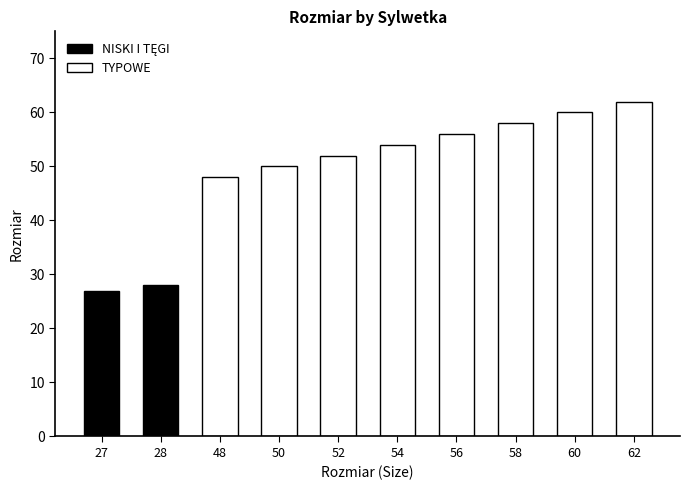

What is the difference between the values at 58 and 60?

2